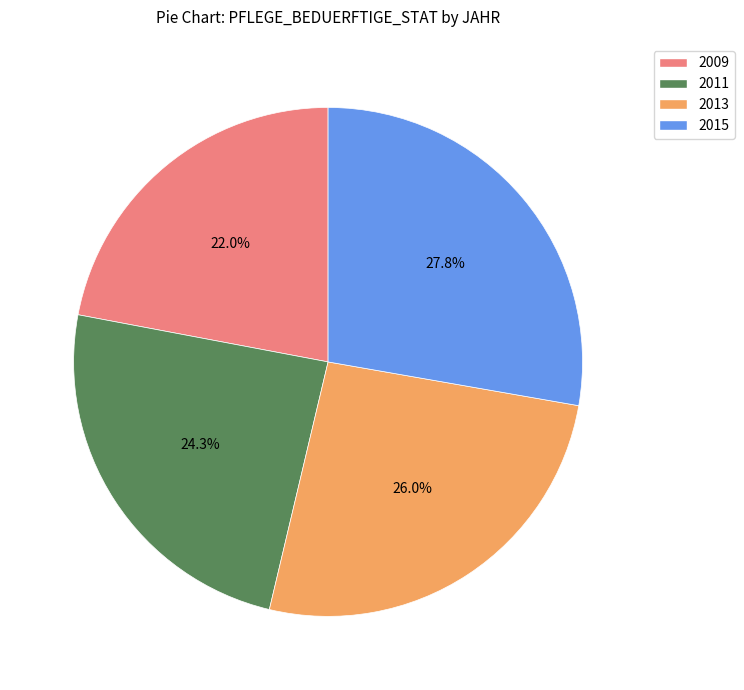

Is it true that 2013 is 37% of the pie?

False